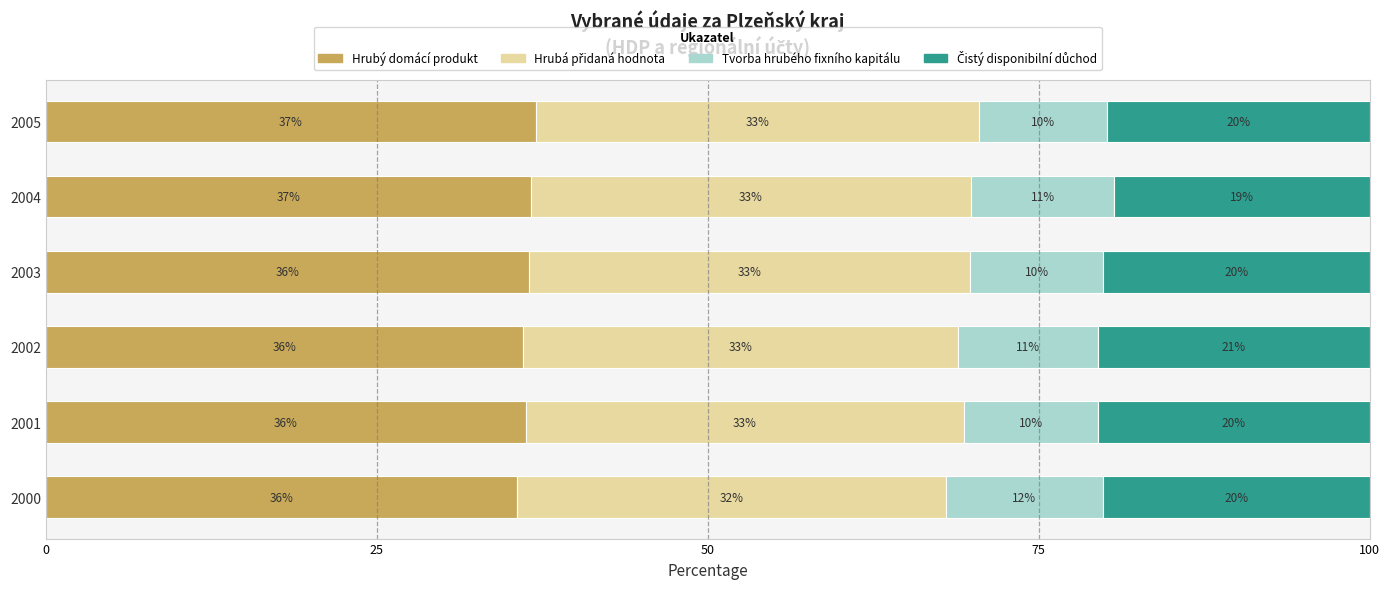

The value of Tvorba hrubého fixního kapitálu (mil. Kč) at 2005 is 4.1. True or false?

False